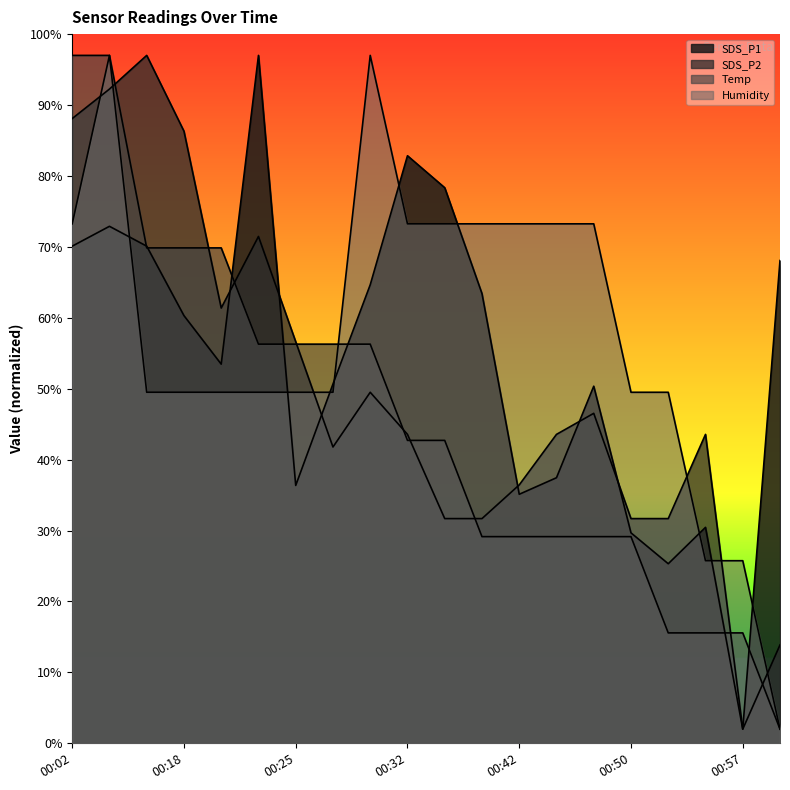

How many distinct data groups are displayed?

4